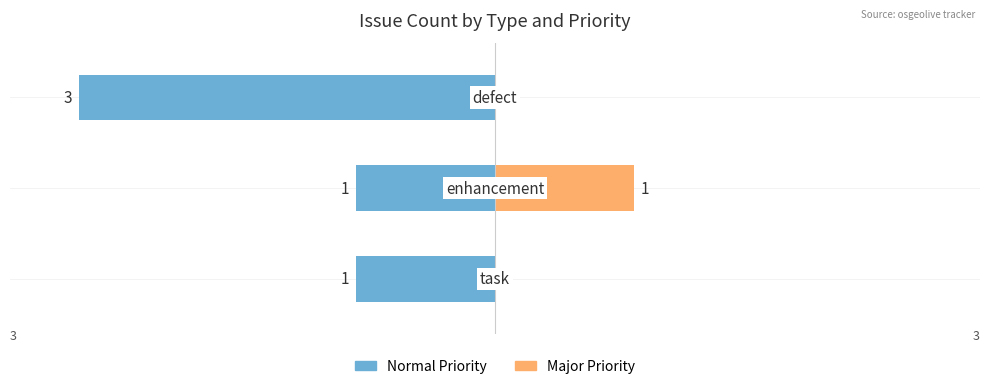

Which series has the largest range (max minus min)?

Normal Priority